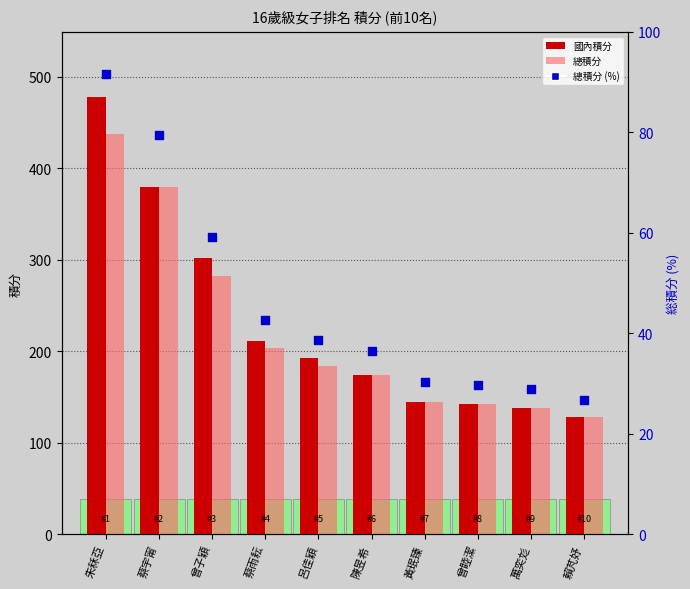

Is the value of 總積分 at 萬奕彣 greater than the value of 総積分パーセント at 陳昱希?

Yes